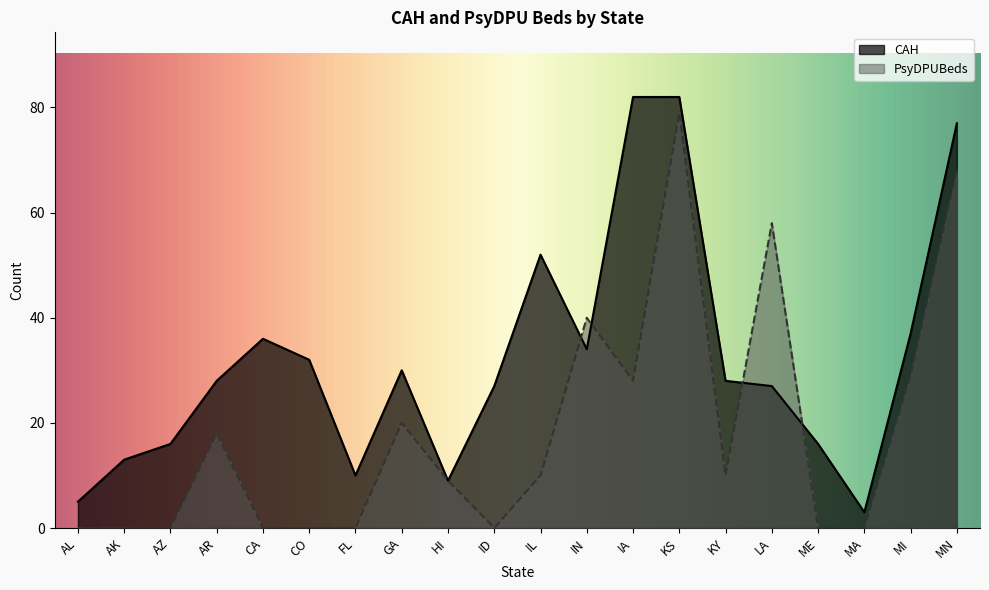

Reading left to right, list all the values displayed in this chart.

CAH: 5	13	16	28	36	32	10	30	9	27	52	34	82	82	28	27	16	3	37	77
PsyDPUBeds: 0	0	0	18	0	0	0	20	9	0	10	40	28	79	10	58	0	0	29	68